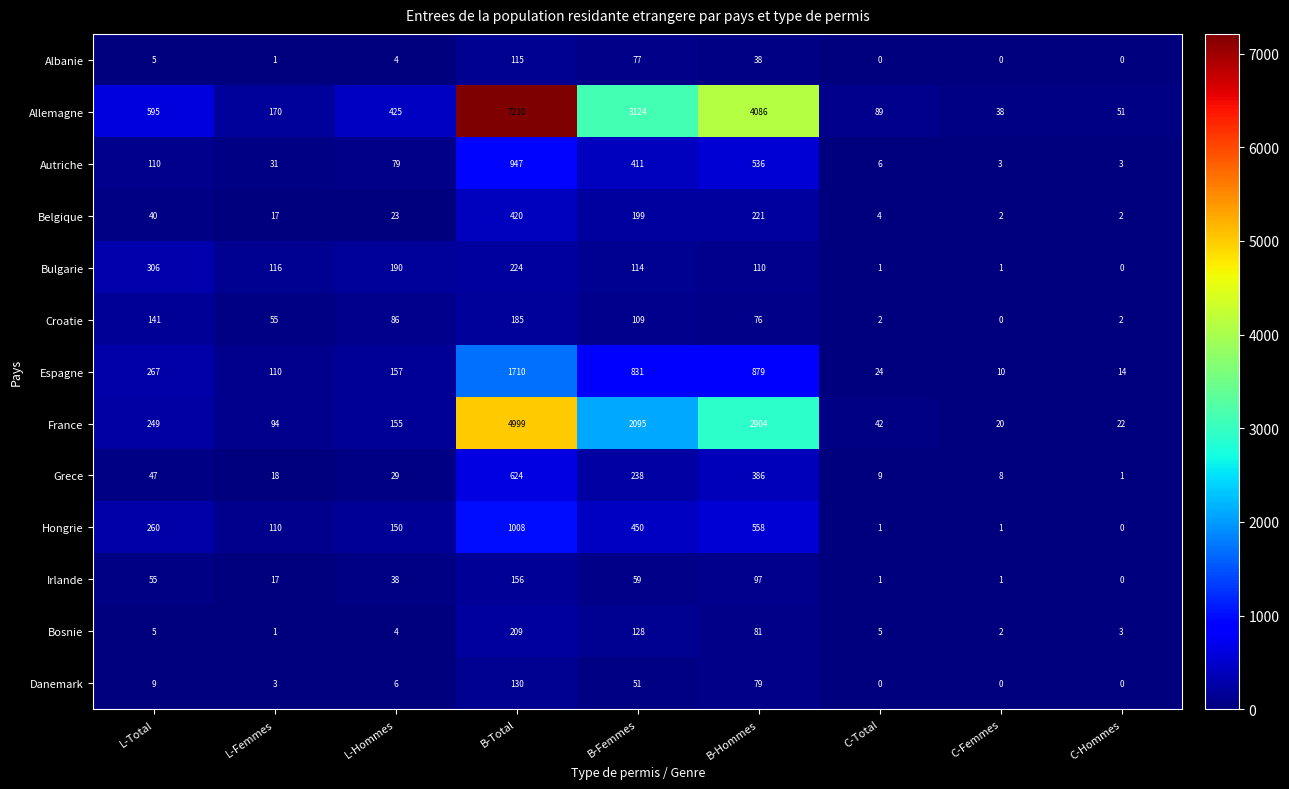

True or false: Albanie has a value of 1 at L-Femmes.

True